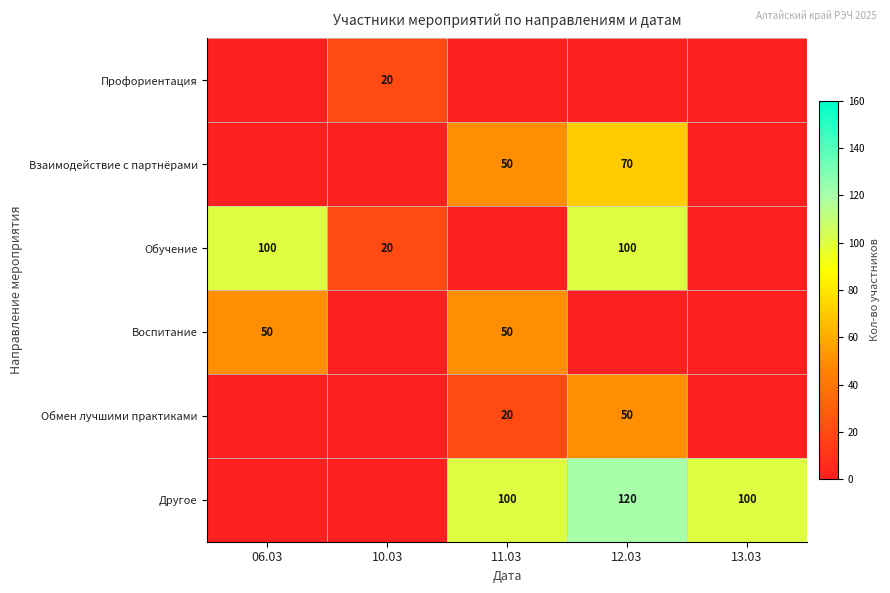

At how many categories does at least one series exceed 86?

4